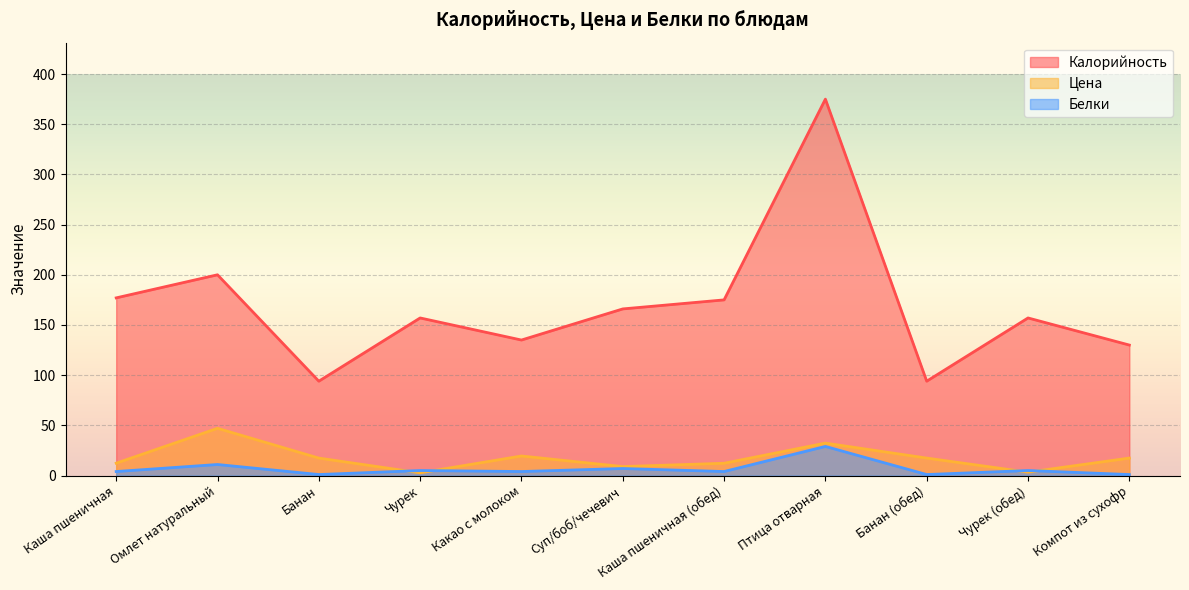

Between Каша пшеничная (обед) and Птица отварная, which series saw the biggest shift?

Калорийность